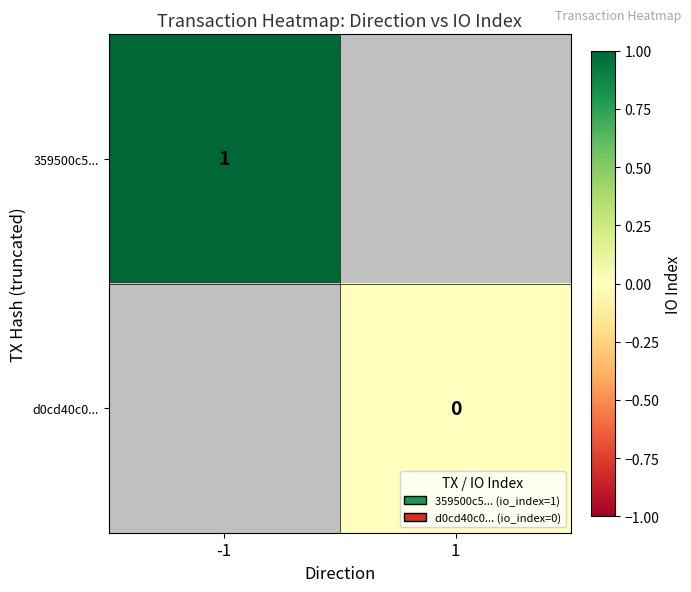

The value of 359500c5... at -1 is 1. True or false?

True